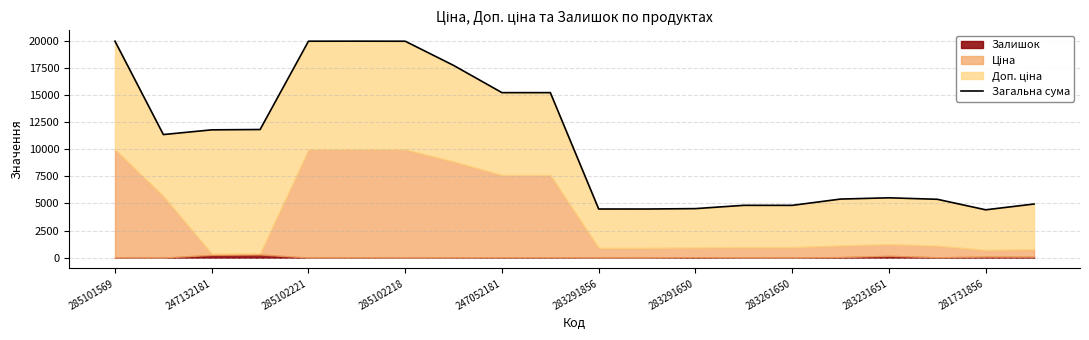

What is the sum of all values?

211730.1